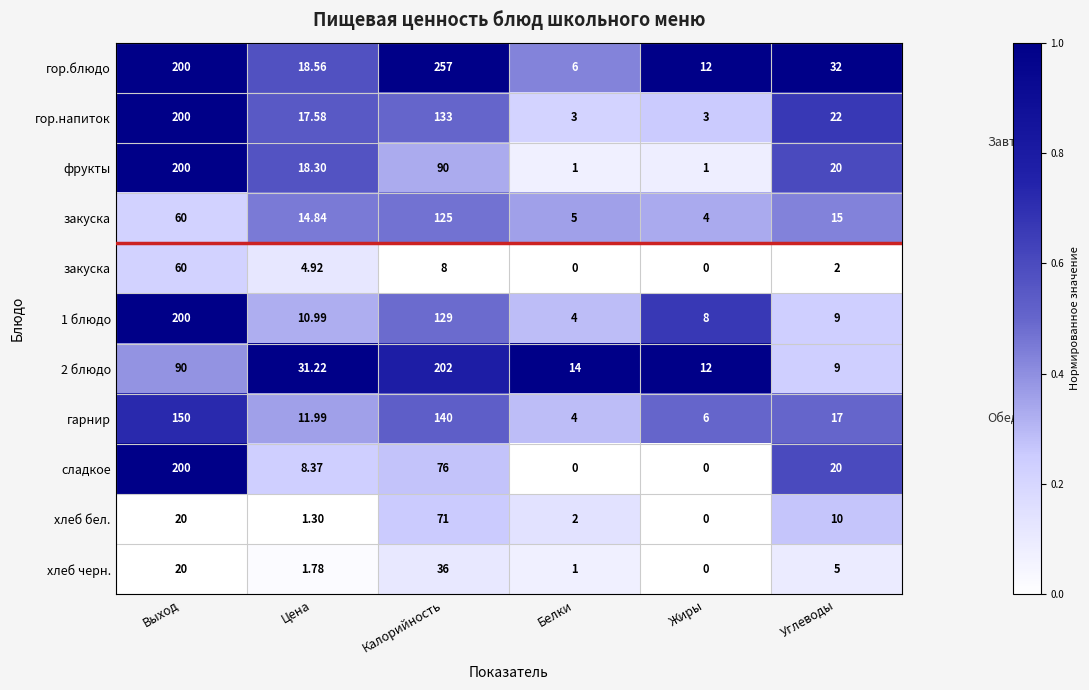

At which category is the sum across all series the highest?

Выход